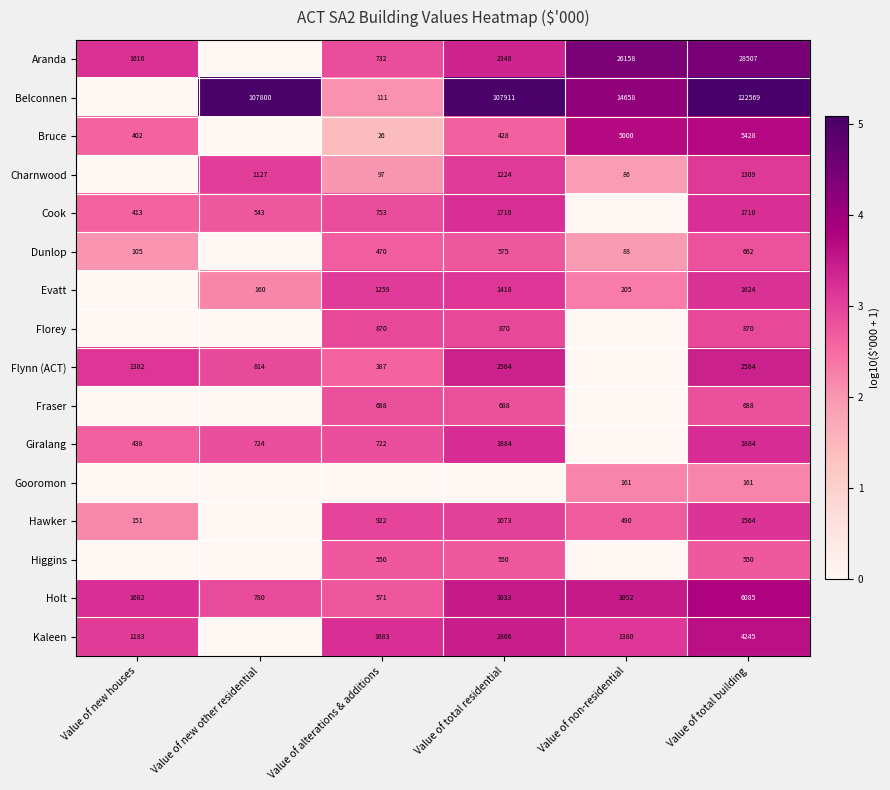

Is it true that Giralang equals 724 at Value of new other residential?

True